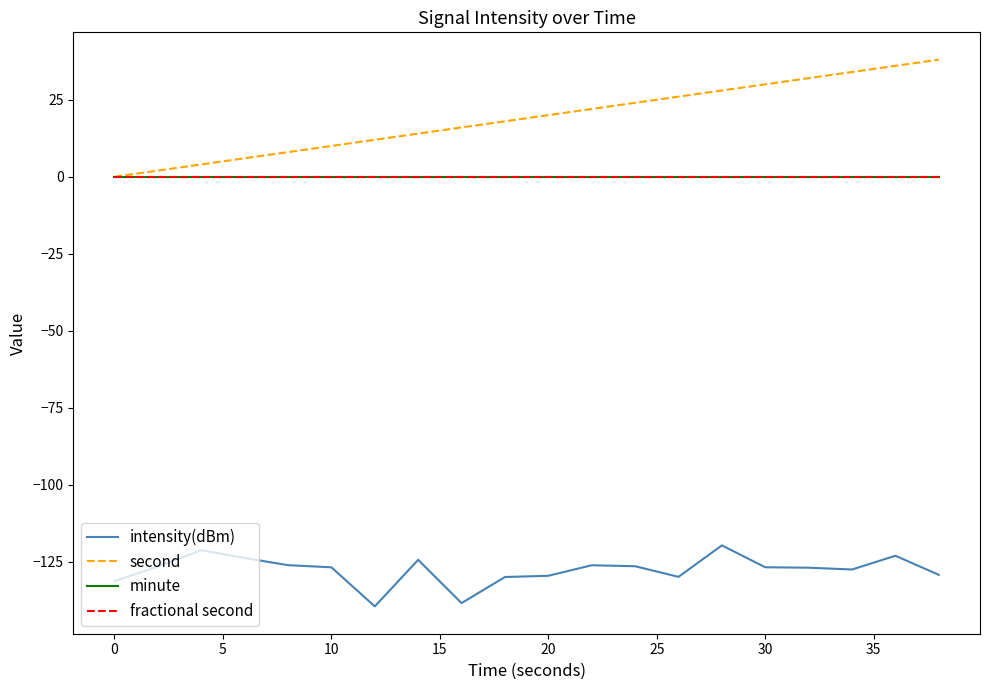

Does the chart have visible grid lines?

No